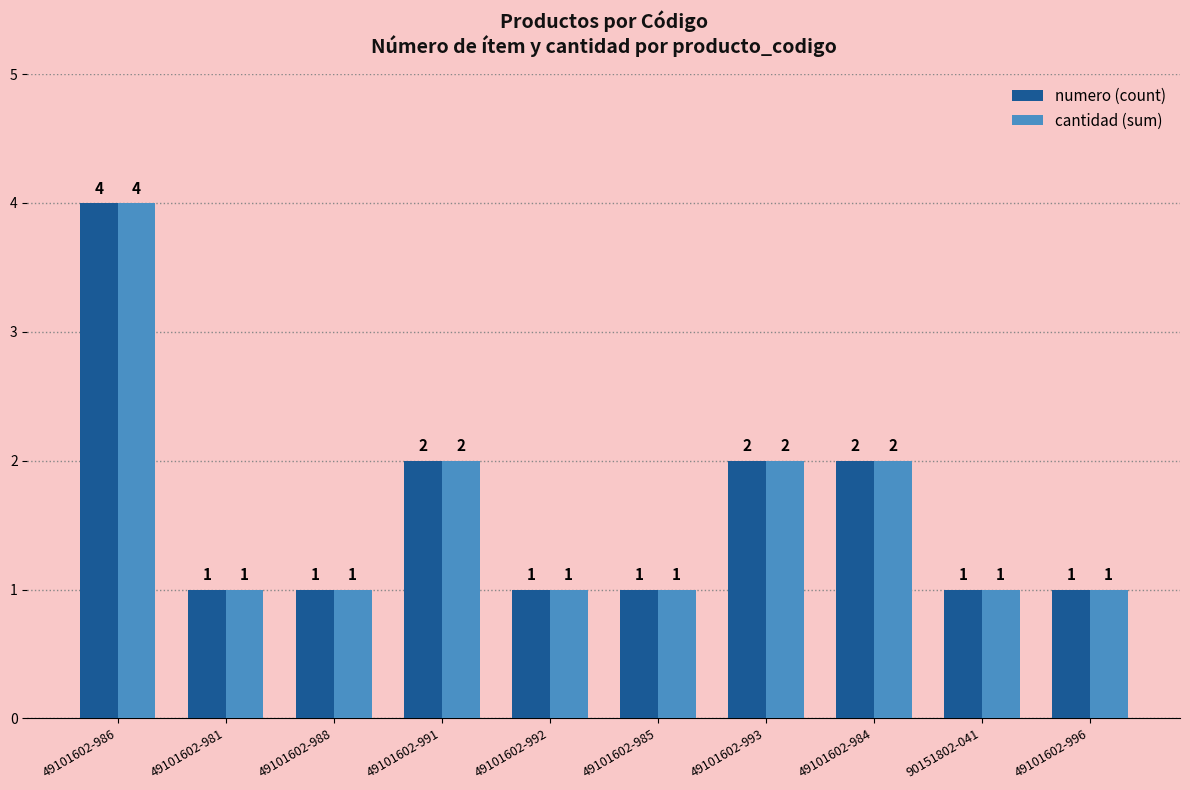

What are all the series names shown in the legend?

numero (count), cantidad (sum)